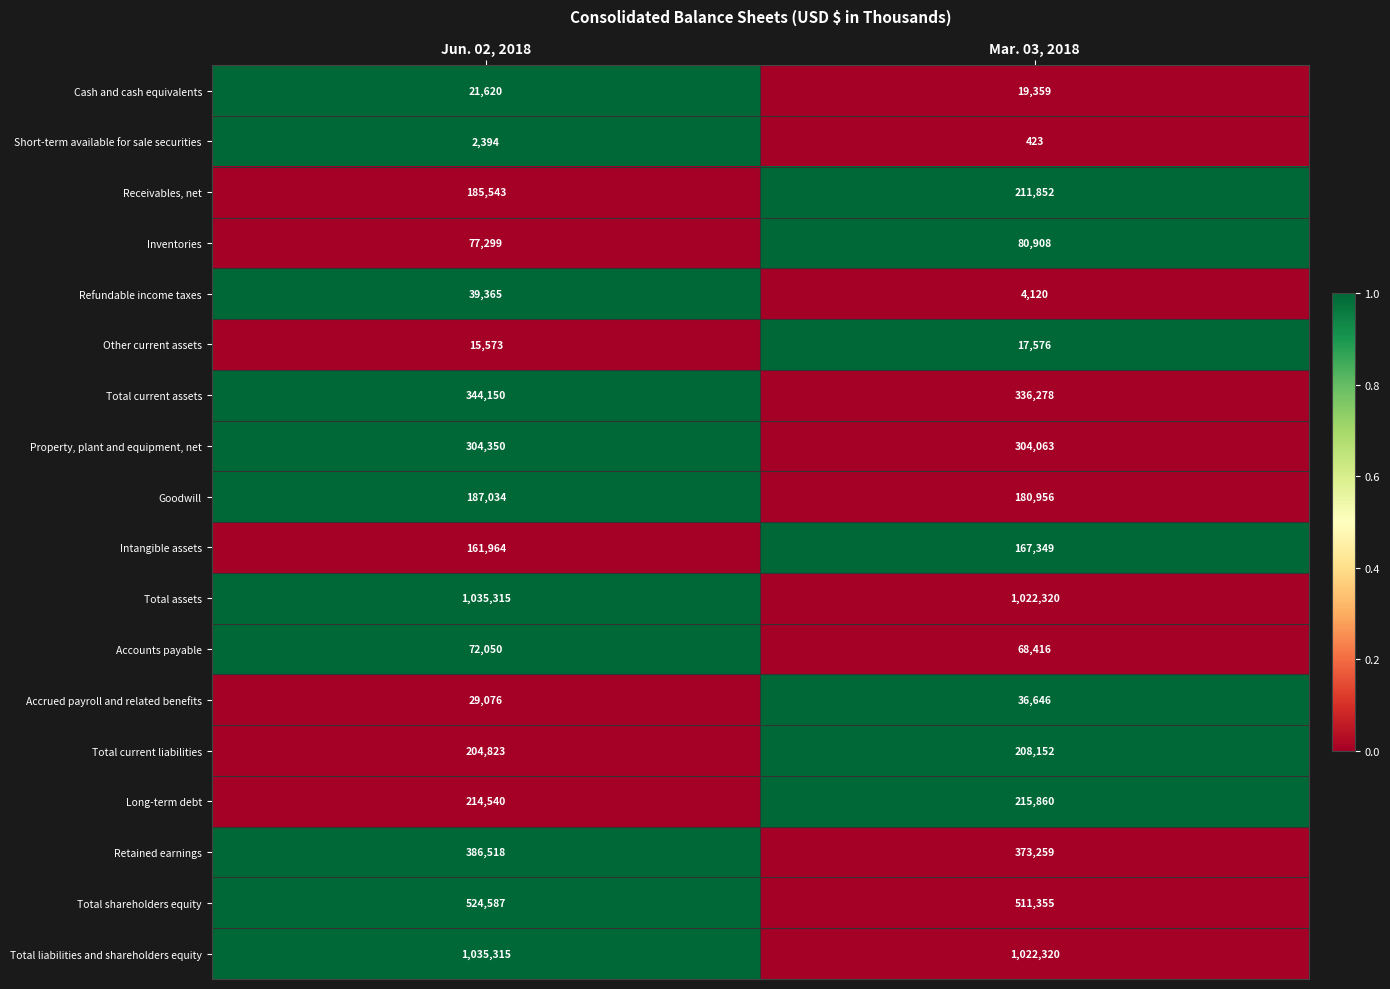

At which label does Refundable income taxes reach its peak?

Jun. 02, 2018